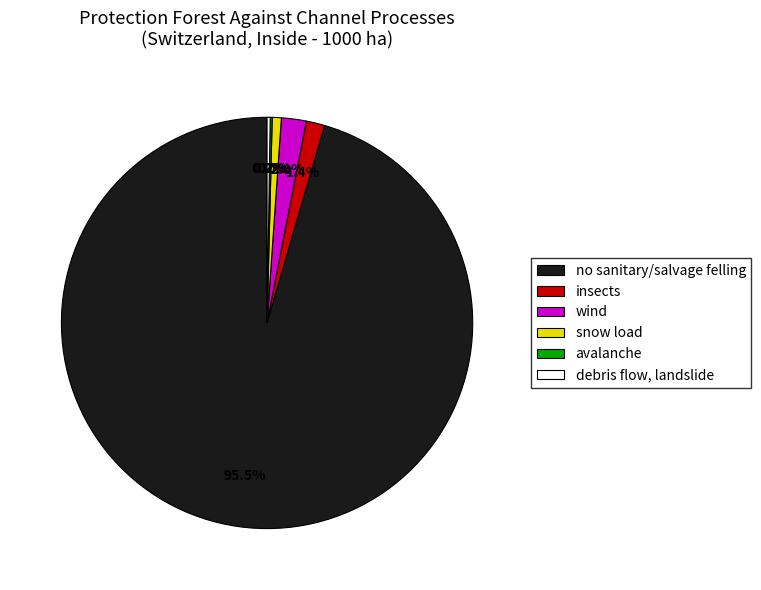

Is there any slice that represents more than half of the pie?

Yes